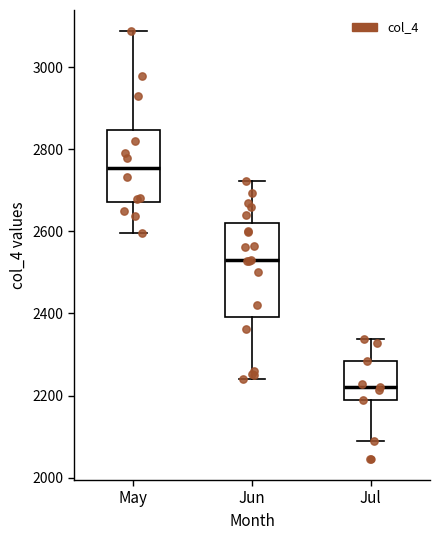

Comparing the boxes themselves (not the whiskers), which one is the tallest?

Jun